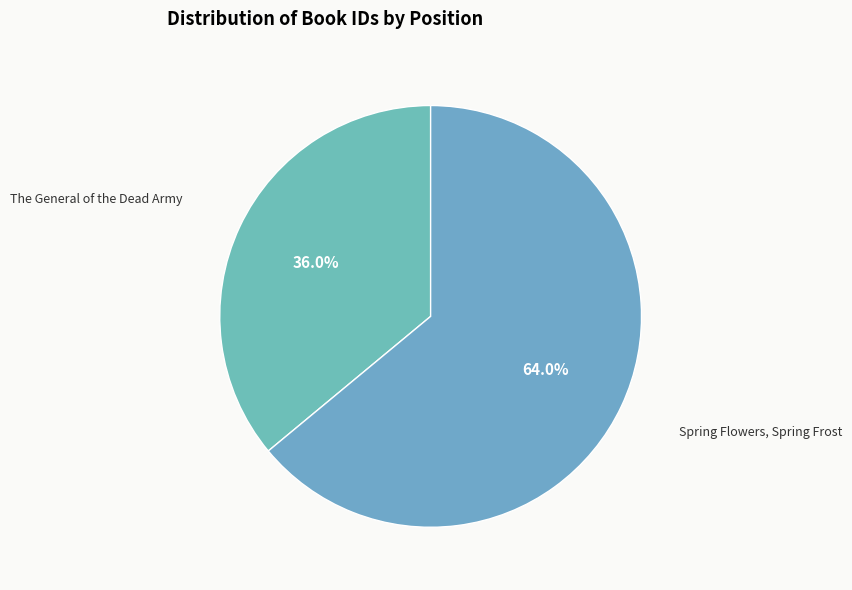

What is the ratio of the value at Spring Flowers, Spring Frost to the value at The General of the Dead Army?

1.8